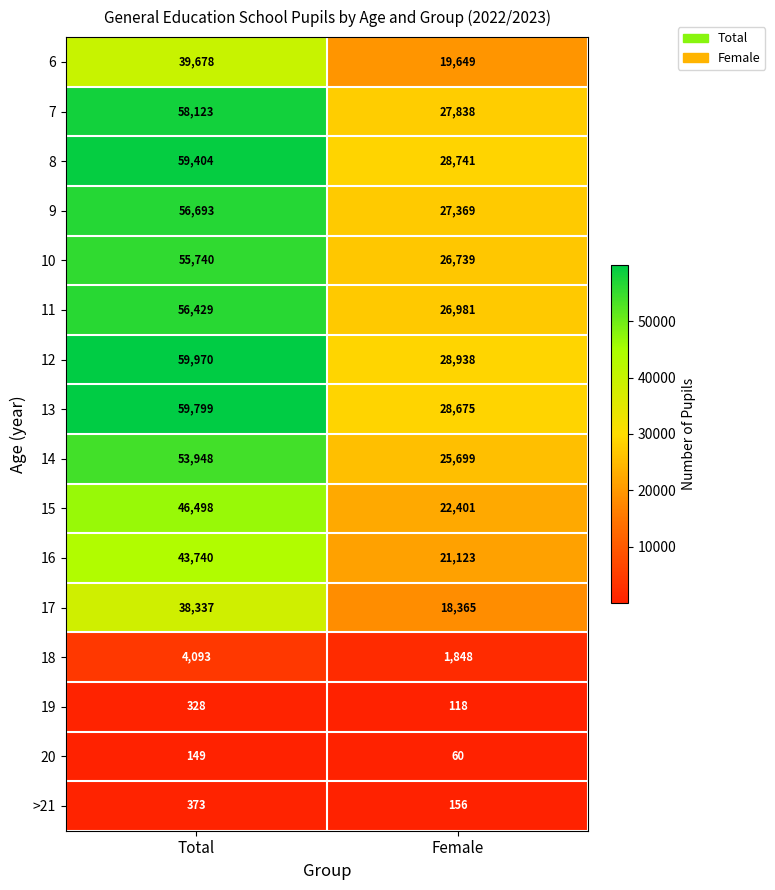

Which series has the largest total across all categories?

12